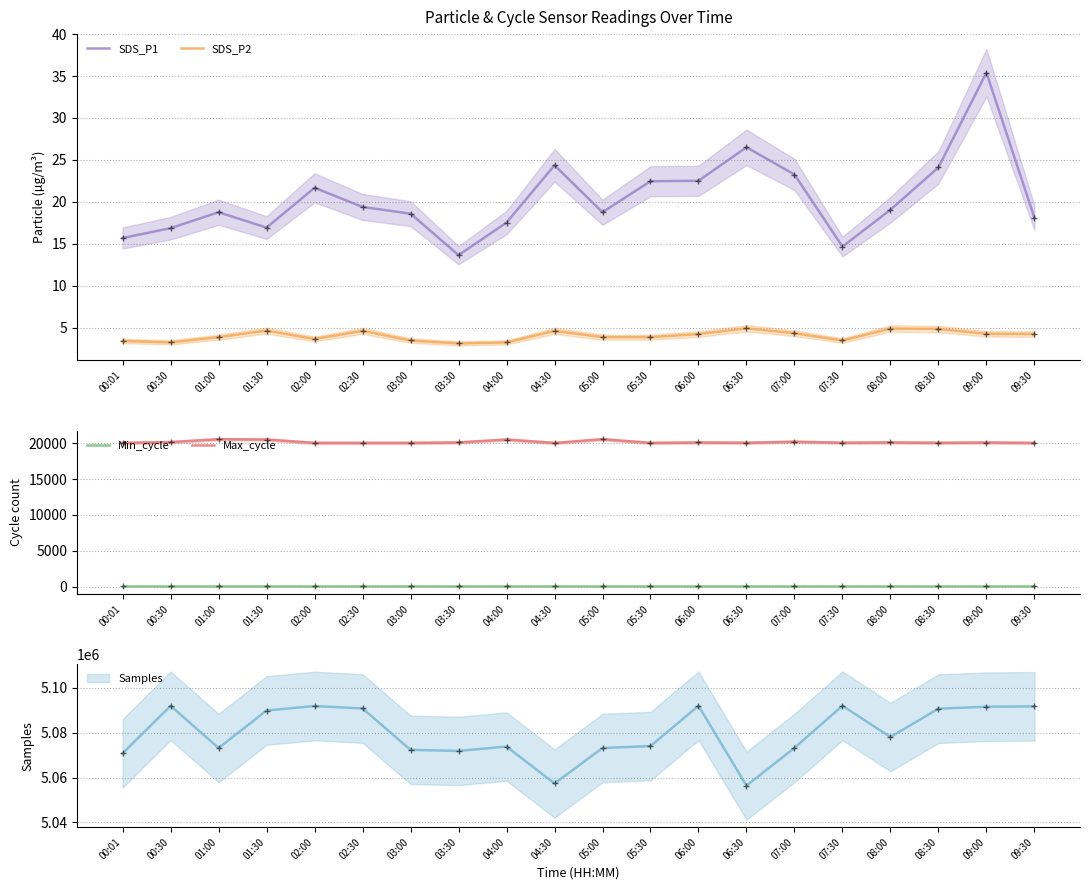

How many data points in SDS_P1 are above 19?

10